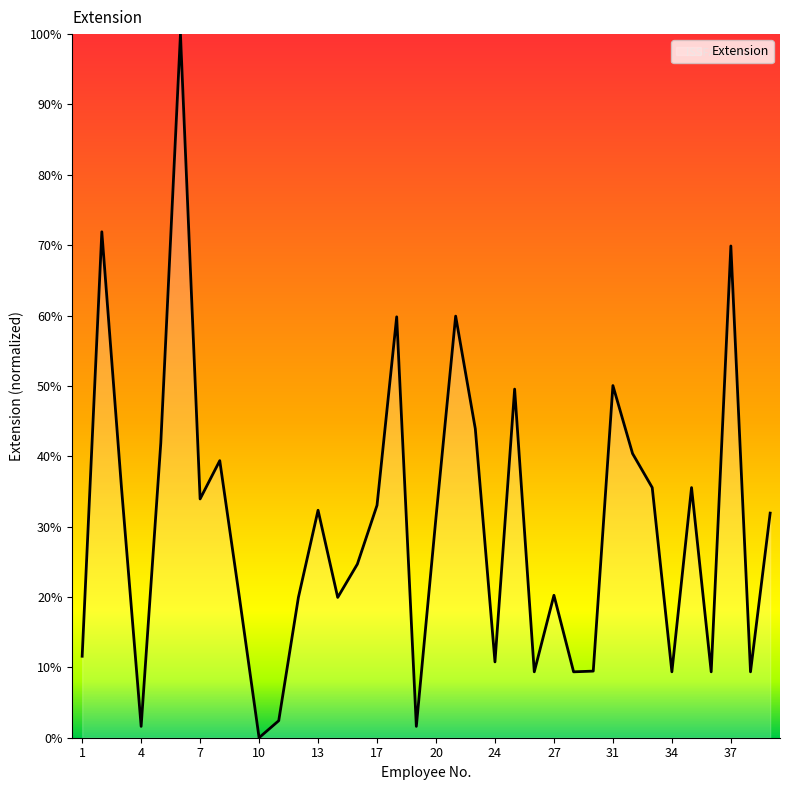

What is the maximum value shown in the chart?

100.0